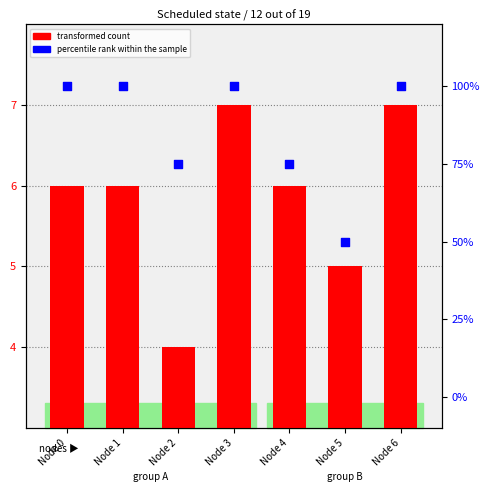

What are all the series names shown in the legend?

transformed count, percentile rank within the sample